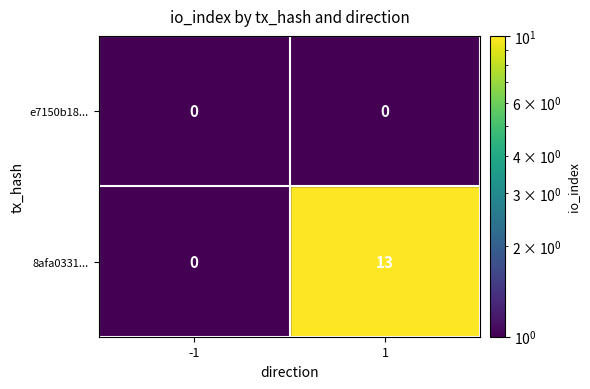

The 8afa0331... series shows 23 at 1. True or false?

False